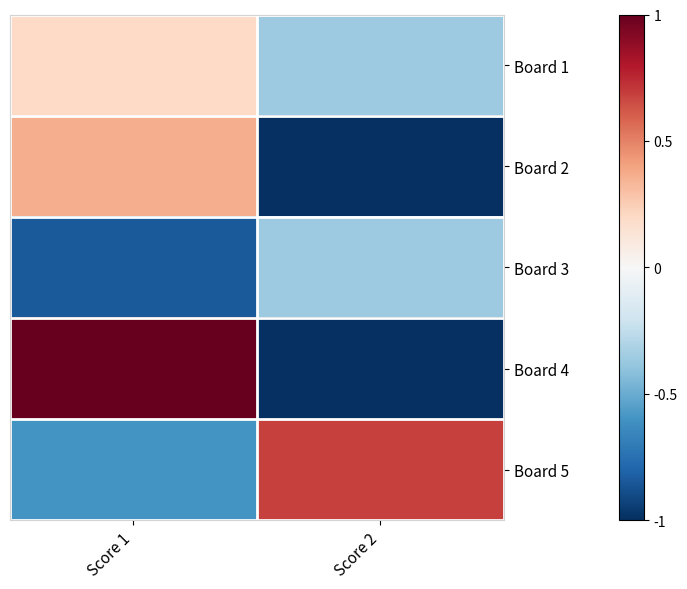

Reading left to right, transcribe all the data shown in this chart.

Board 1: Score 1=0.2	Score 2=-0.4
Board 2: Score 1=0.4	Score 2=-1.0
Board 3: Score 1=-0.8	Score 2=-0.4
Board 4: Score 1=1.0	Score 2=-1.0
Board 5: Score 1=-0.6	Score 2=0.7